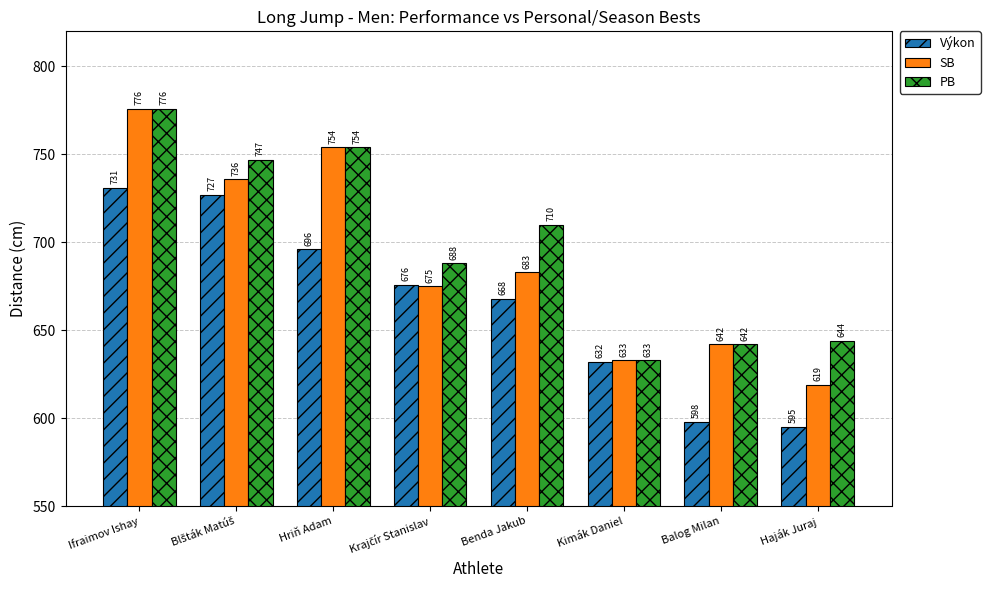

At which label is PB closest to 704?

Benda Jakub